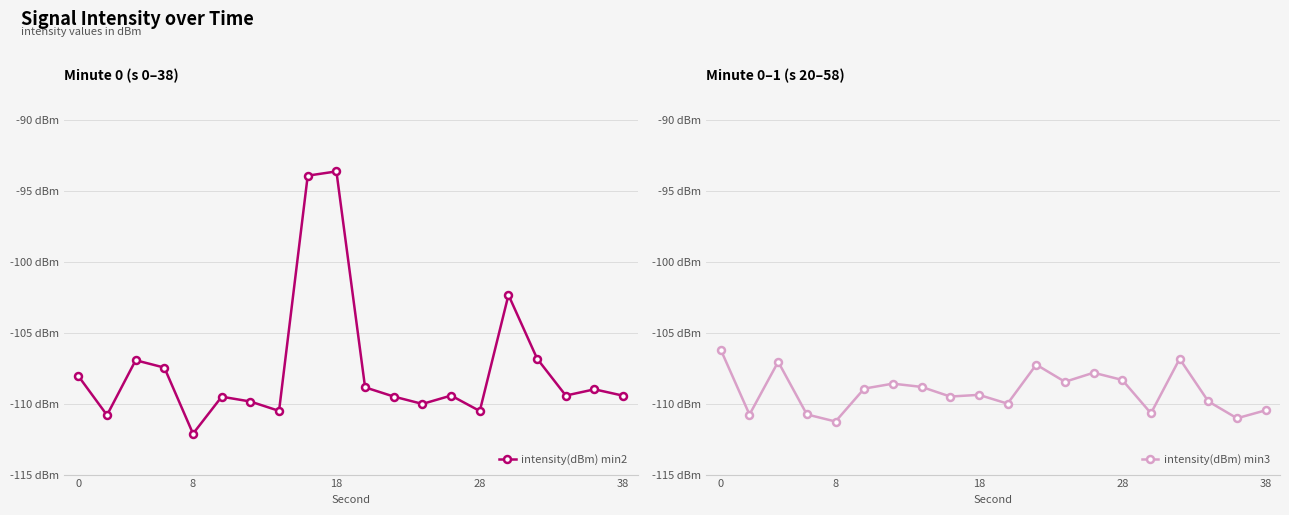

Which series has the largest range (max minus min)?

intensity(dBm) min2